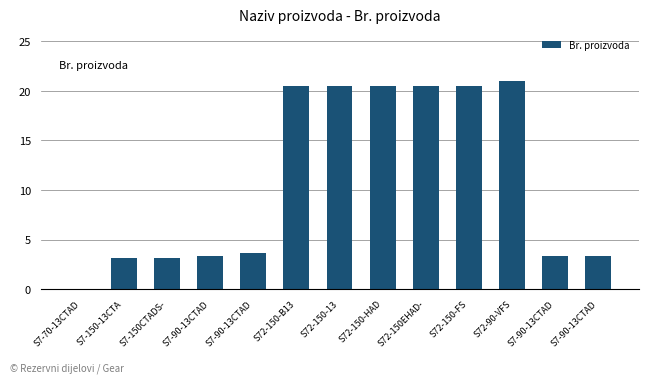

Are the bars horizontal?

No